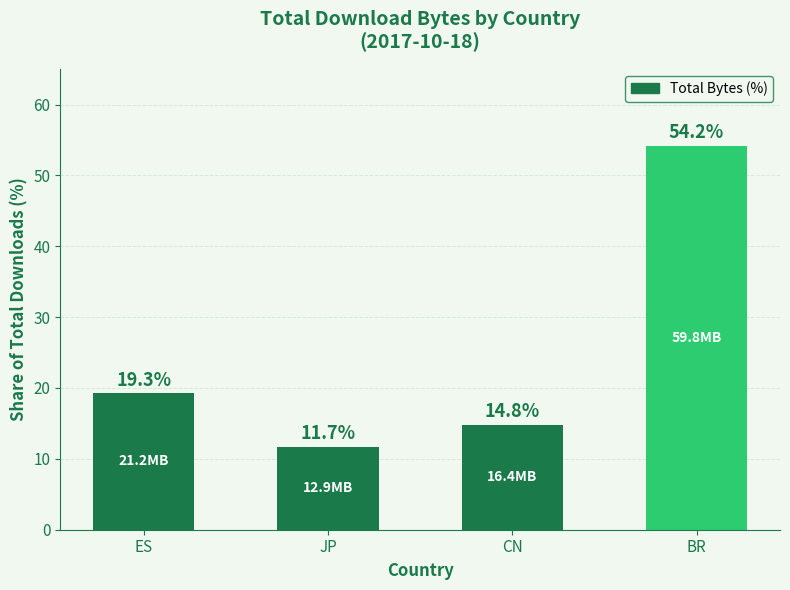

What is the average value?

25.0